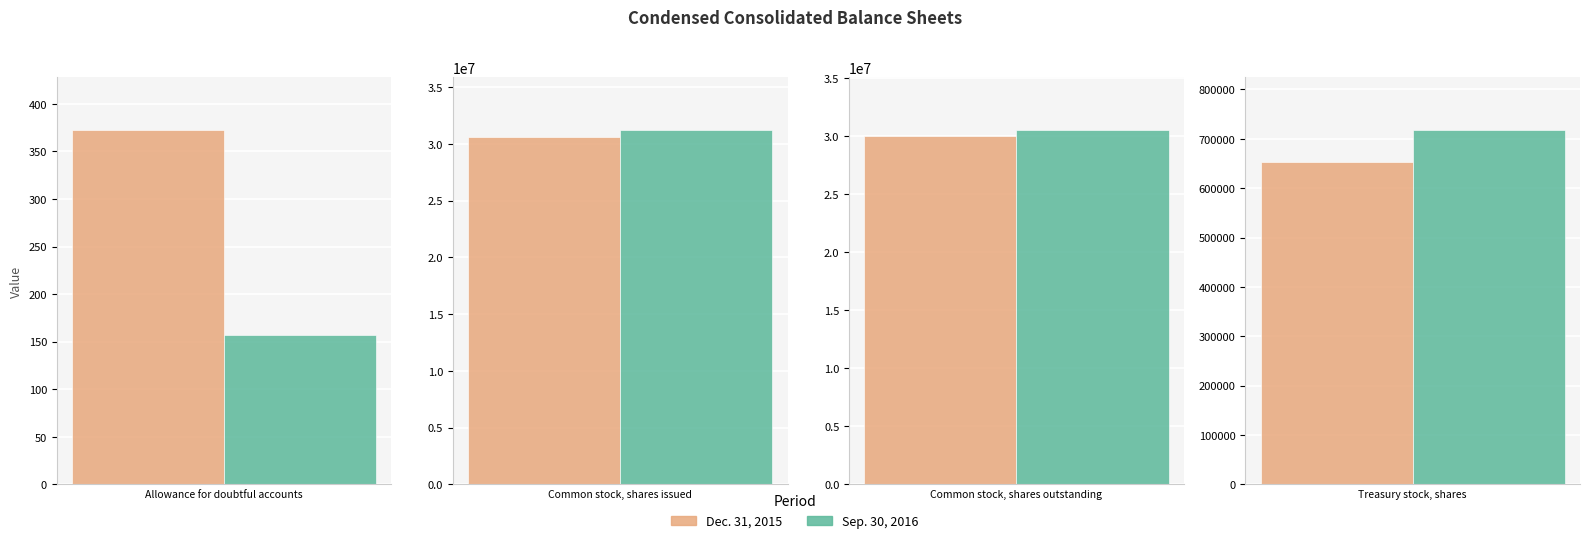

At which category does the chart reach its peak across all series?

Common stock, shares issued